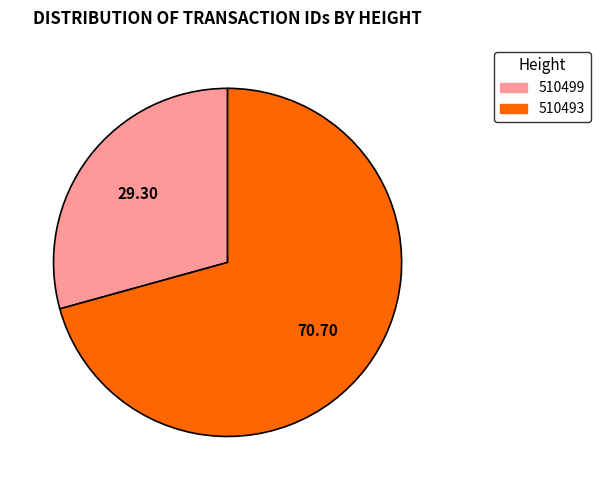

Do 510499 and 510493 together represent more than half of the pie?

Yes